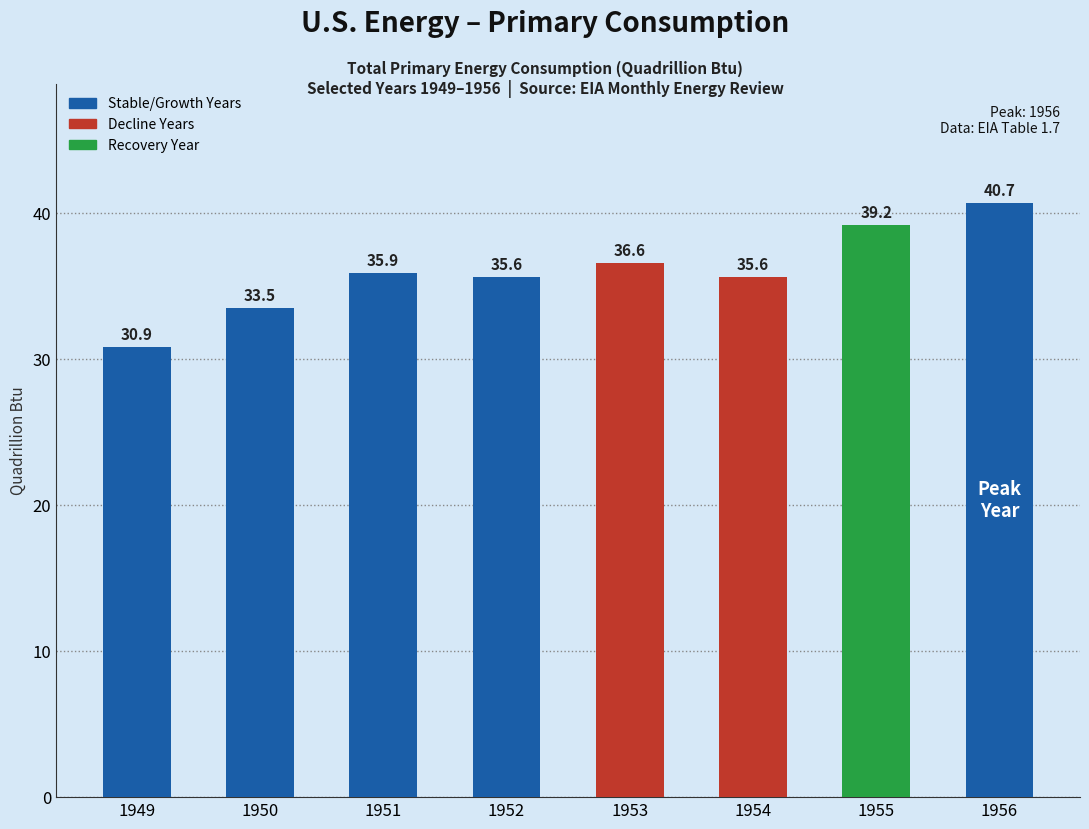

Which has a higher value, 1951 or 1955?

1955